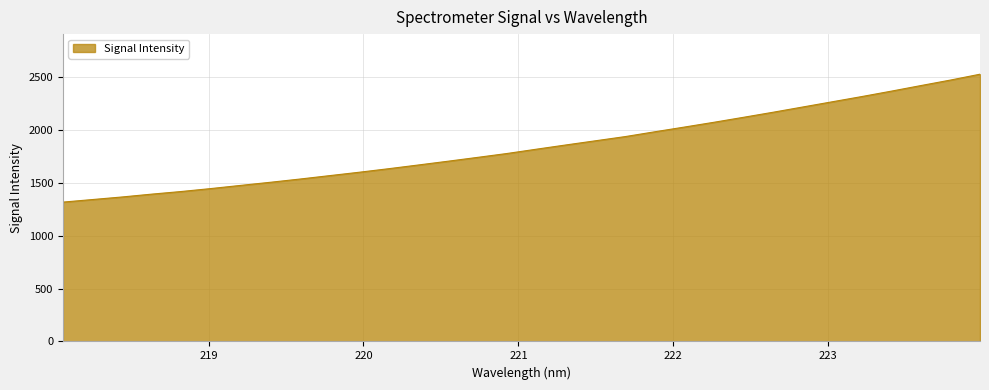

What is the greatest value displayed?

2525.7